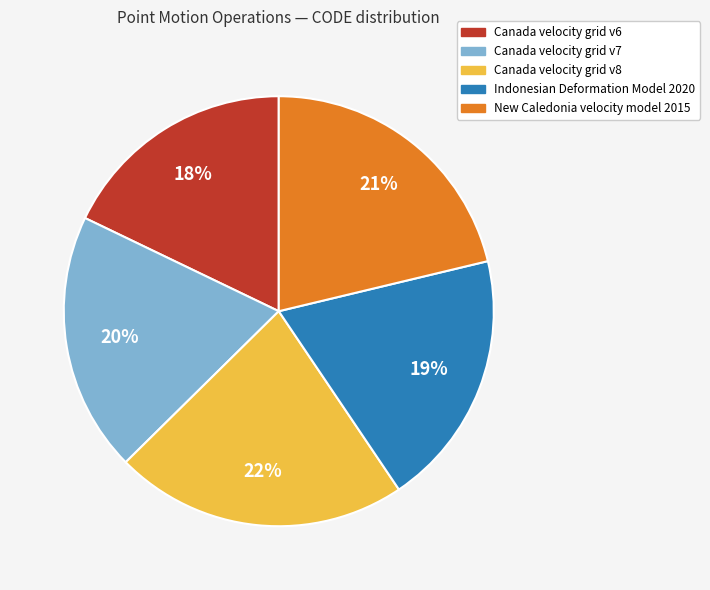

The Canada velocity grid v8 slice represents 22% of the pie. True or false?

True